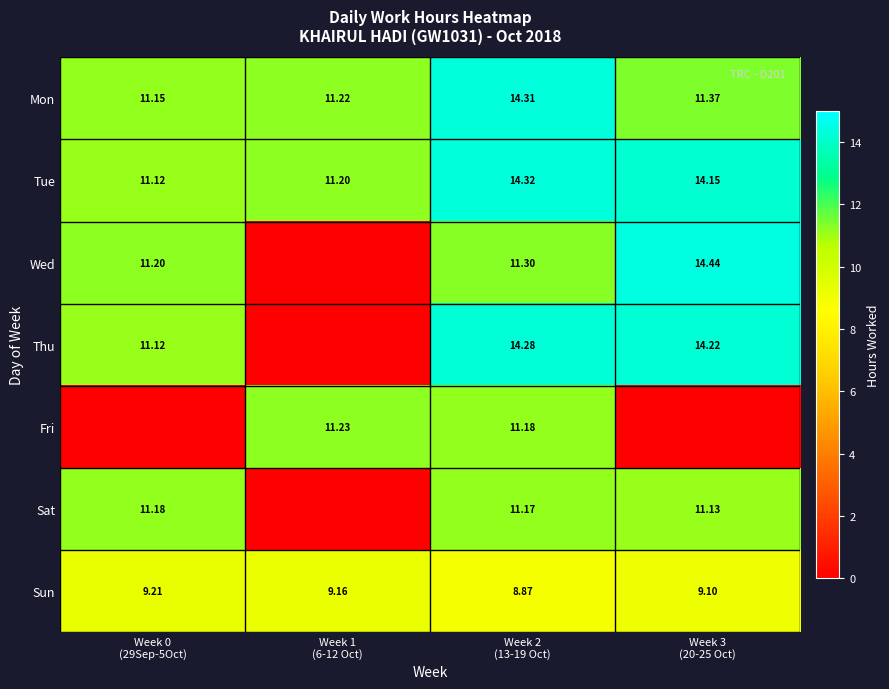

What is the spread (max minus min) of values at Week 1
(6-12 Oct)?

11.2